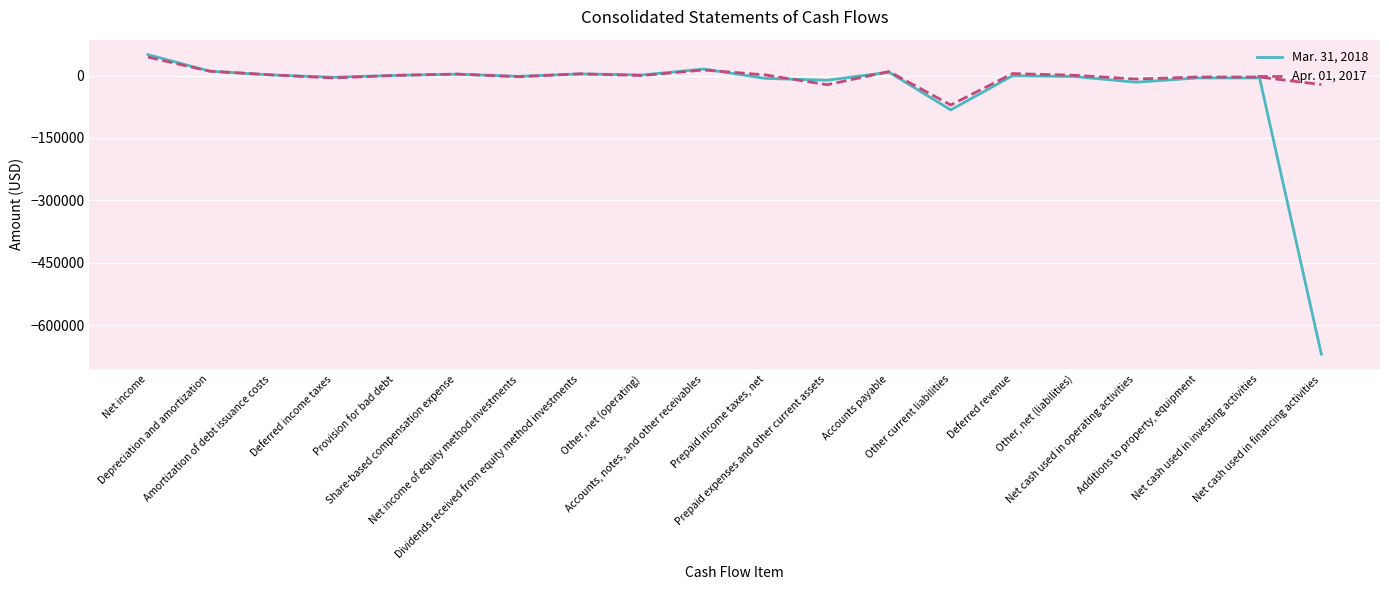

Is this an area chart (filled region under the line)?

No